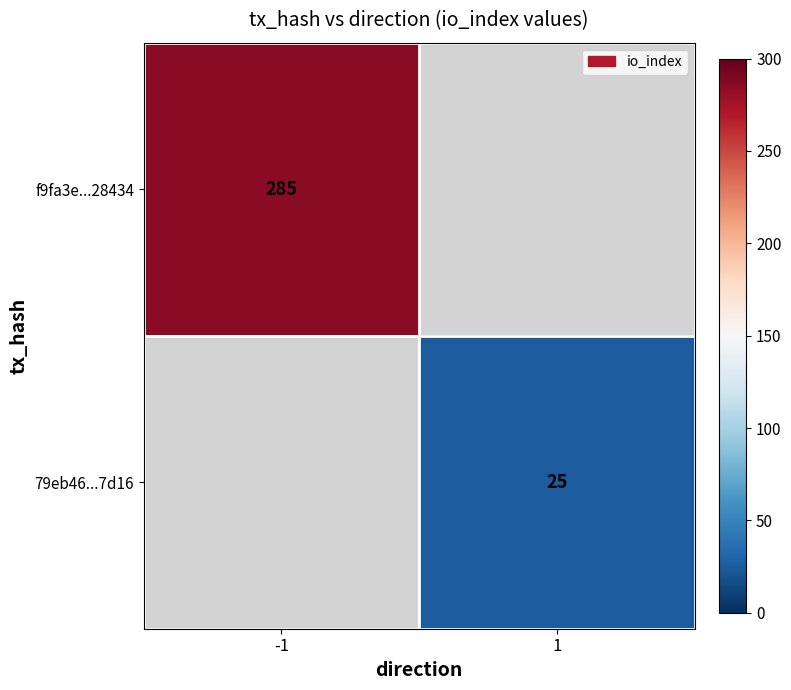

Which label corresponds to the smallest value in the chart?

1